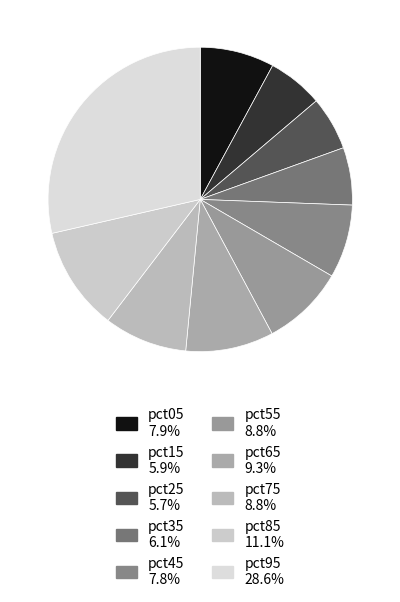

What is the largest slice in the pie chart?

pct95